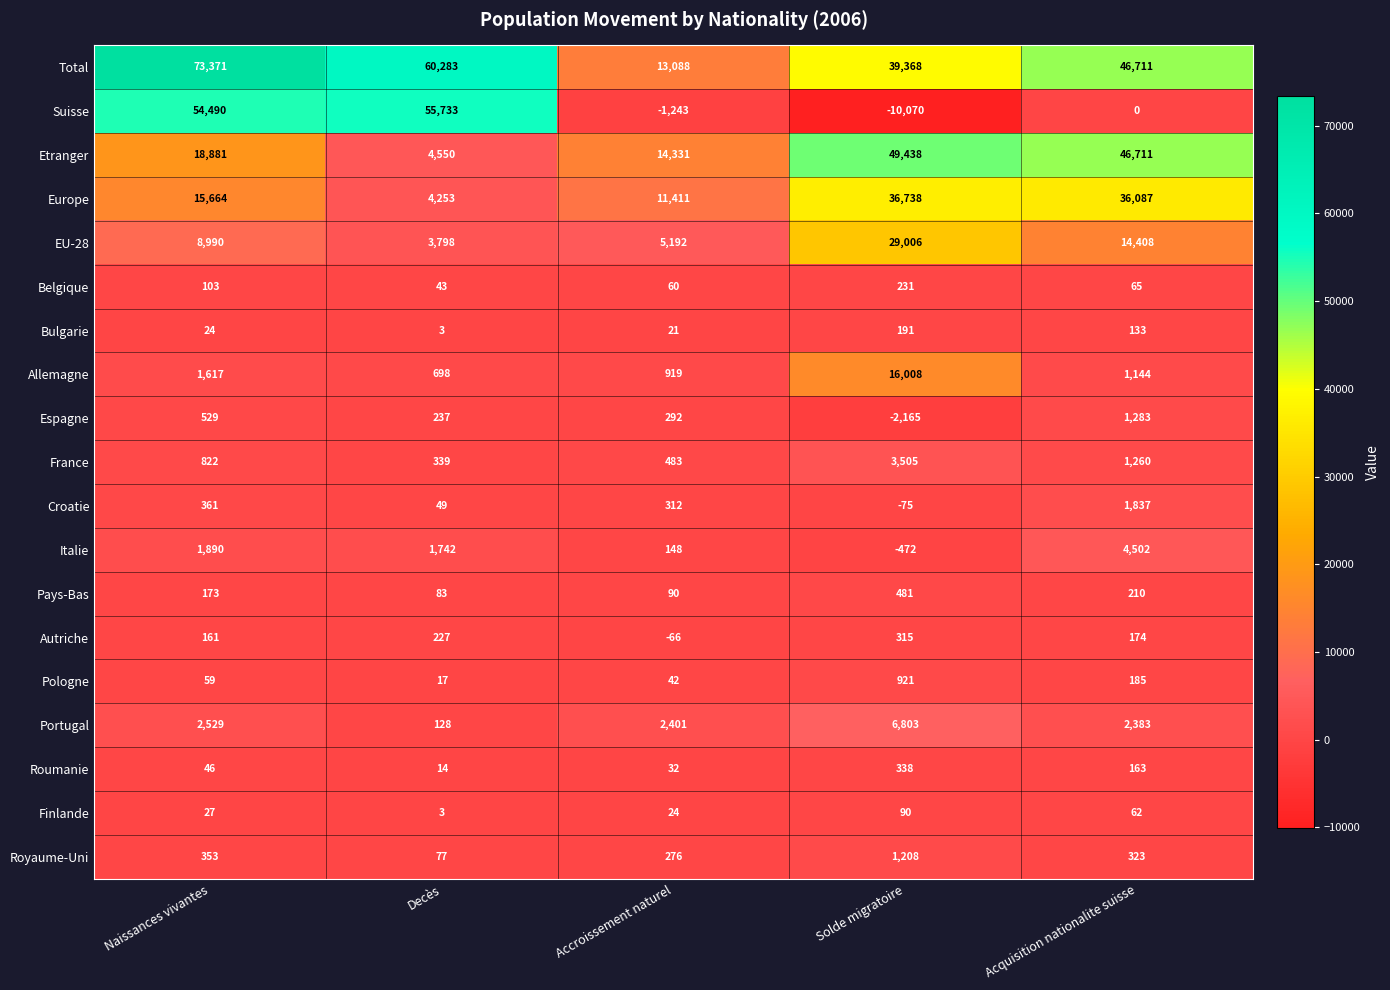

At which label is France closest to 1922?

Acquisition nationalite suisse